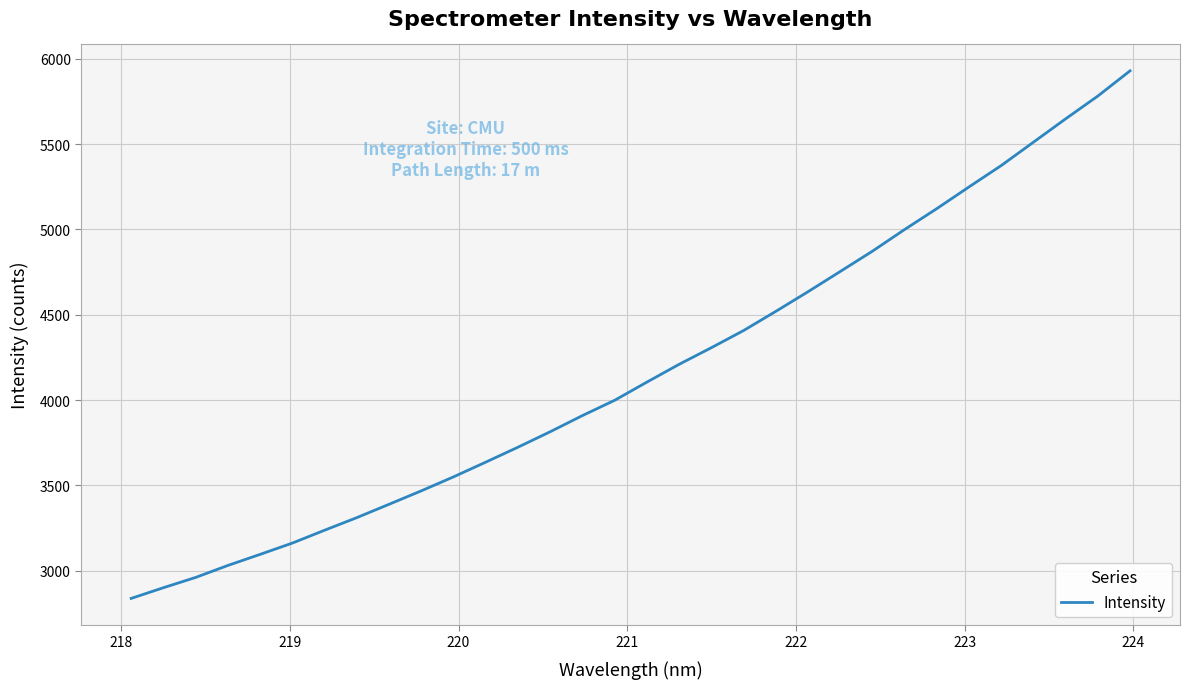

Does the chart display data point markers on the line(s)?

No